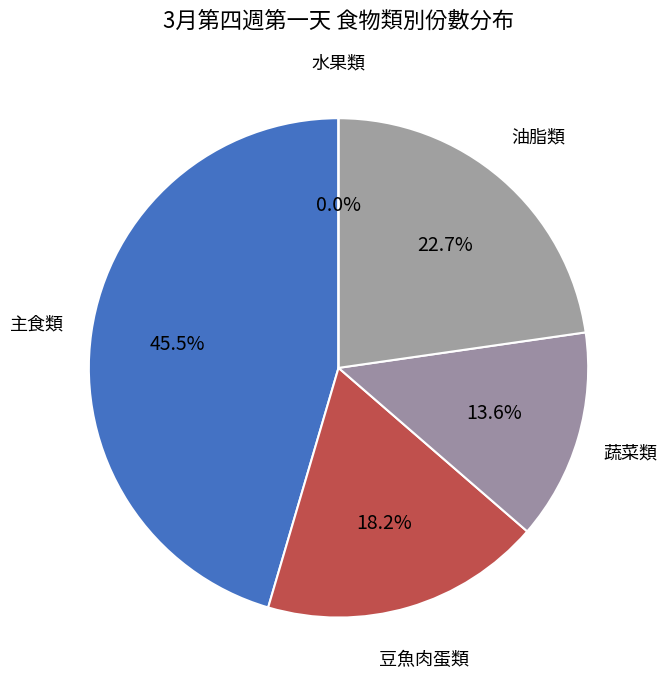

What is the change in value from 豆魚肉蛋類 to 水果類?

-2.0